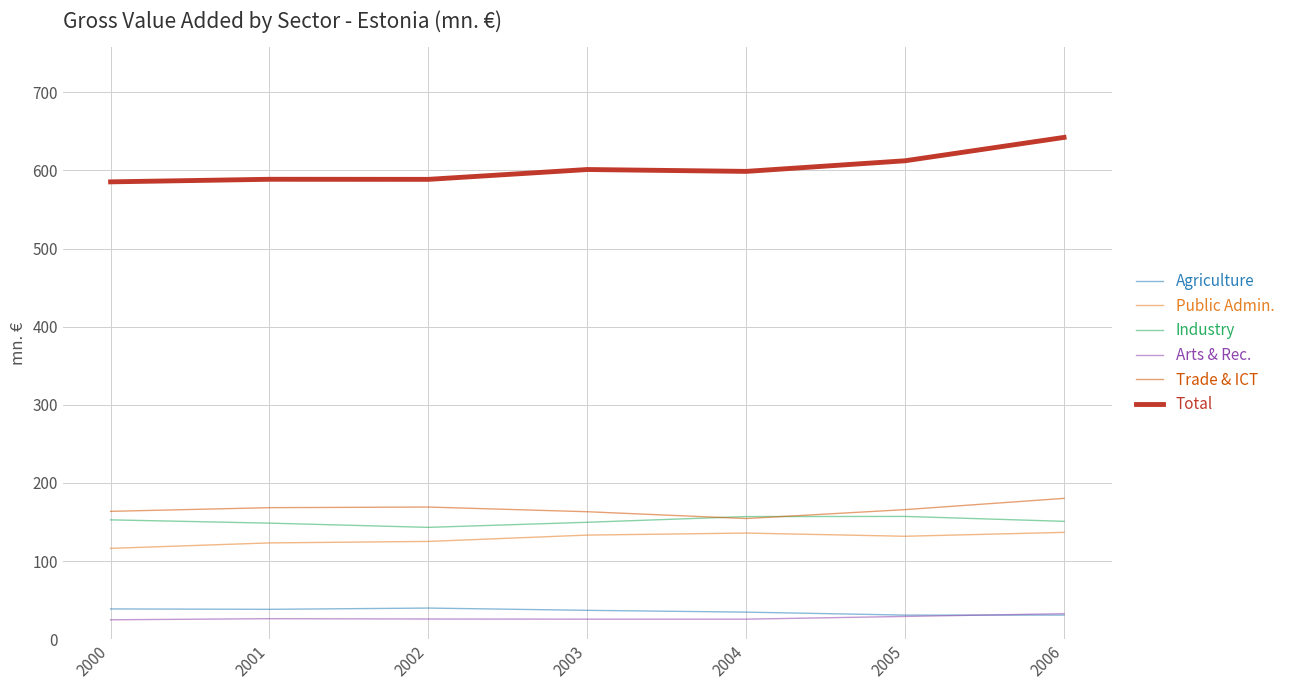

Which label corresponds to the largest value in the chart?

2006